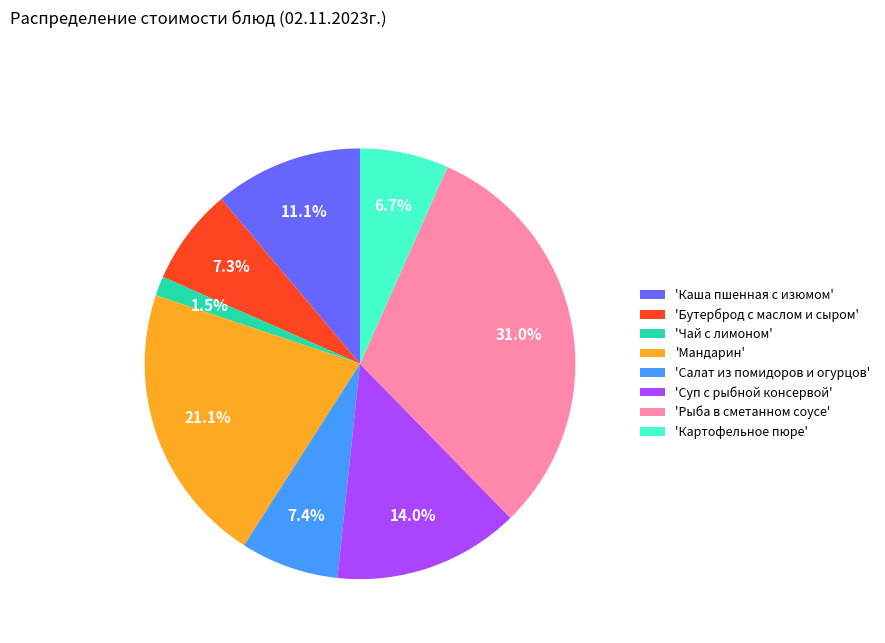

Count the number of slices in the pie.

8